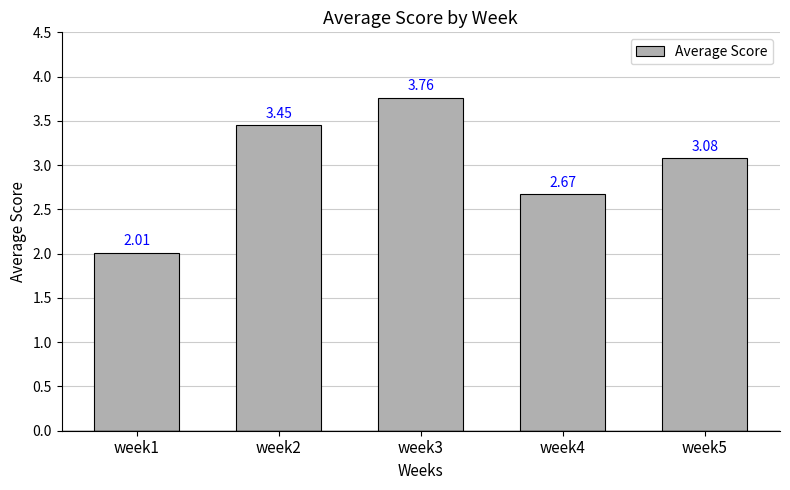

What is the sum of all values?

15.0